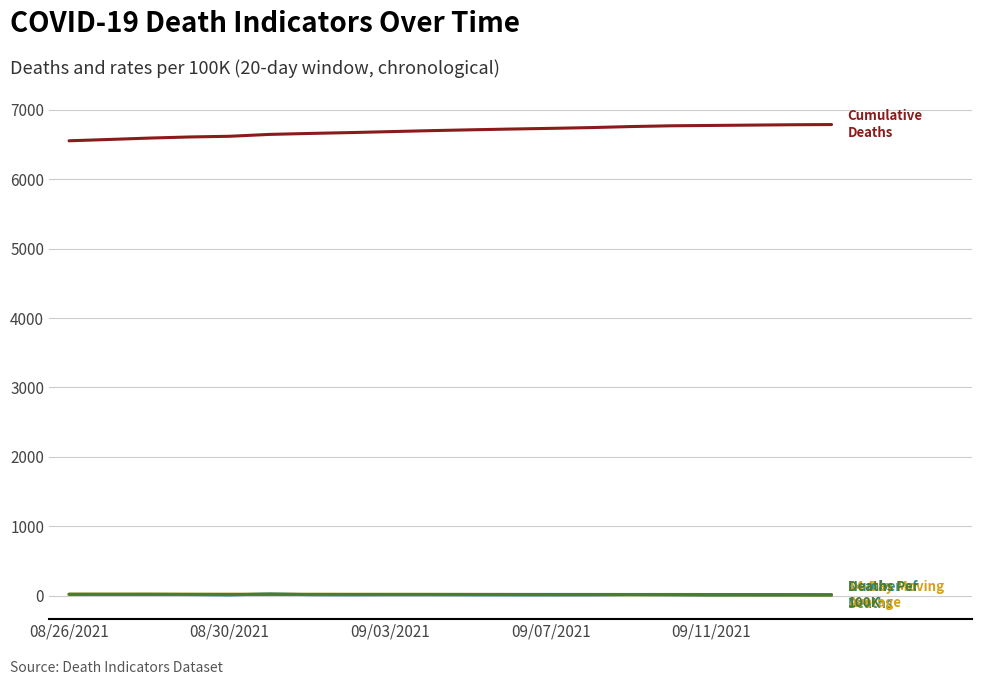

What is the greatest value displayed?

6789.0